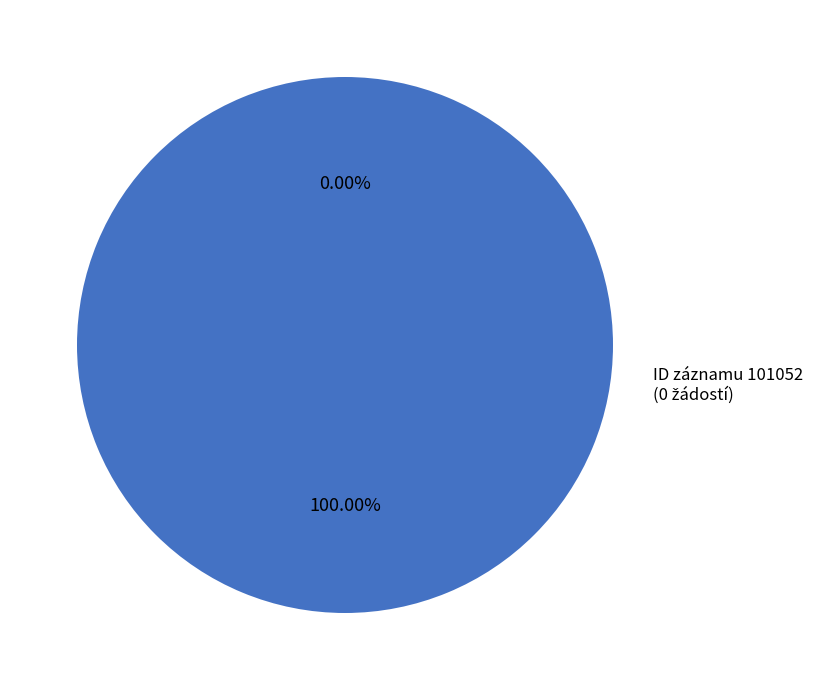

Is the sum of 103946 and 101052 greater than half?

Yes